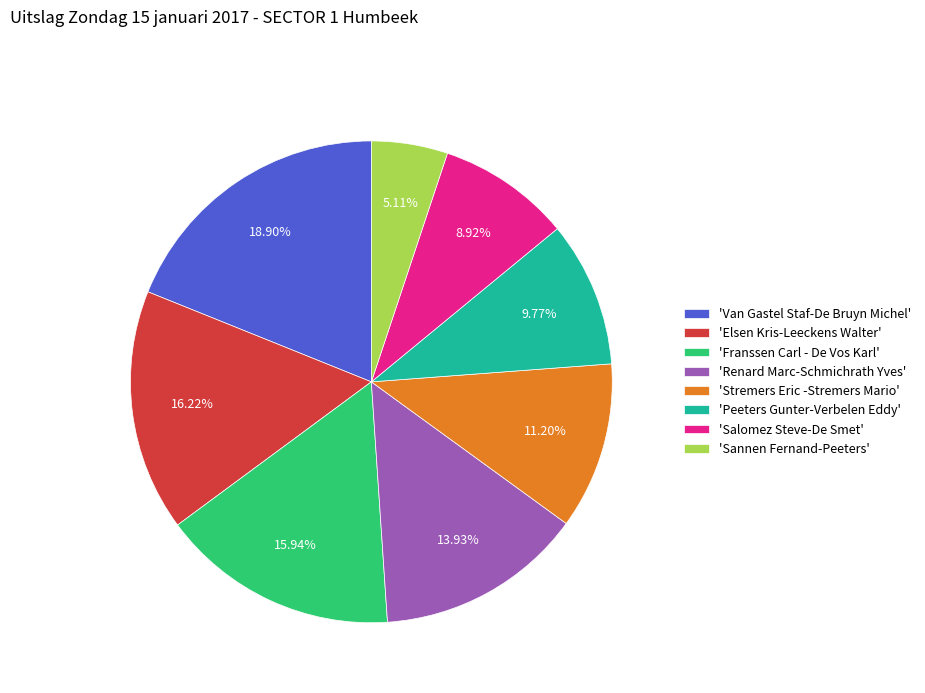

Approximately how many times larger is the value at 'Elsen Kris-Leeckens Walter' compared to 'Van Gastel Staf-De Bruyn Michel'?

0.9